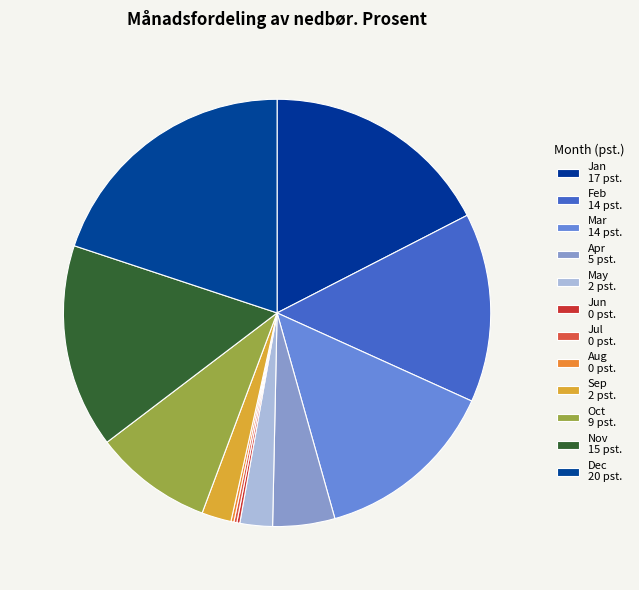

To the nearest percent, what is the difference between the Dec and Aug slice percentages?

20%